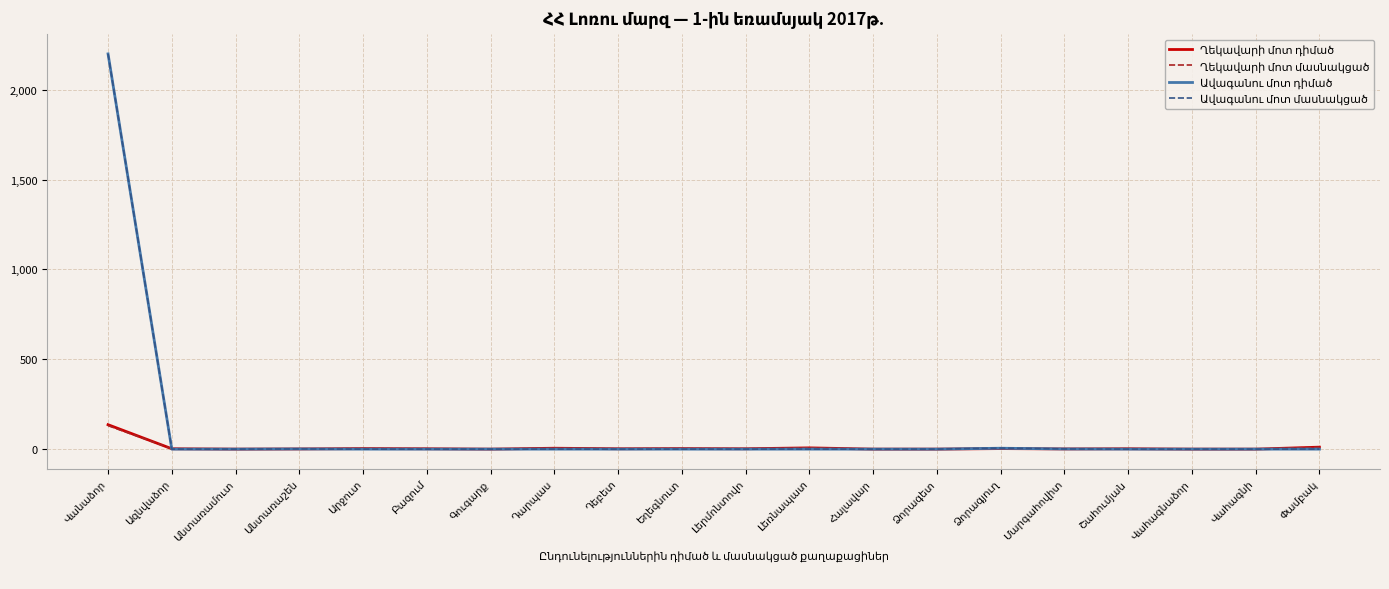

How many lines are shown in the chart?

4